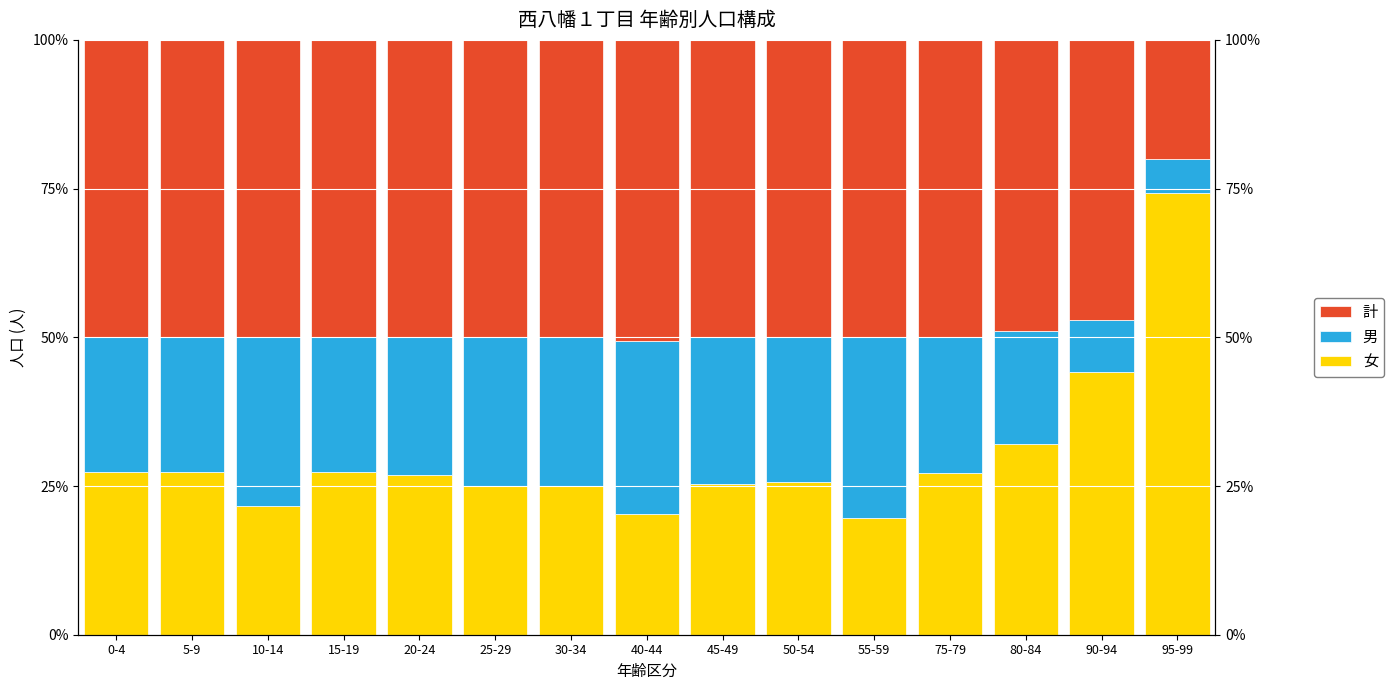

Reading right to left, list all the values displayed in this chart.

女: 74.3	44.1	32.0	27.1	19.6	25.6	25.3	20.3	25.0	25.0	26.8	27.4	21.6	27.4	27.3
男: 5.7	8.8	19.0	22.9	30.4	24.4	24.7	29.1	25.0	25.0	23.2	22.6	28.4	22.6	22.7
計: 20.0	47.1	49.0	50.0	50.0	50.0	50.0	50.6	50.0	50.0	50.0	50.0	50.0	50.0	50.0